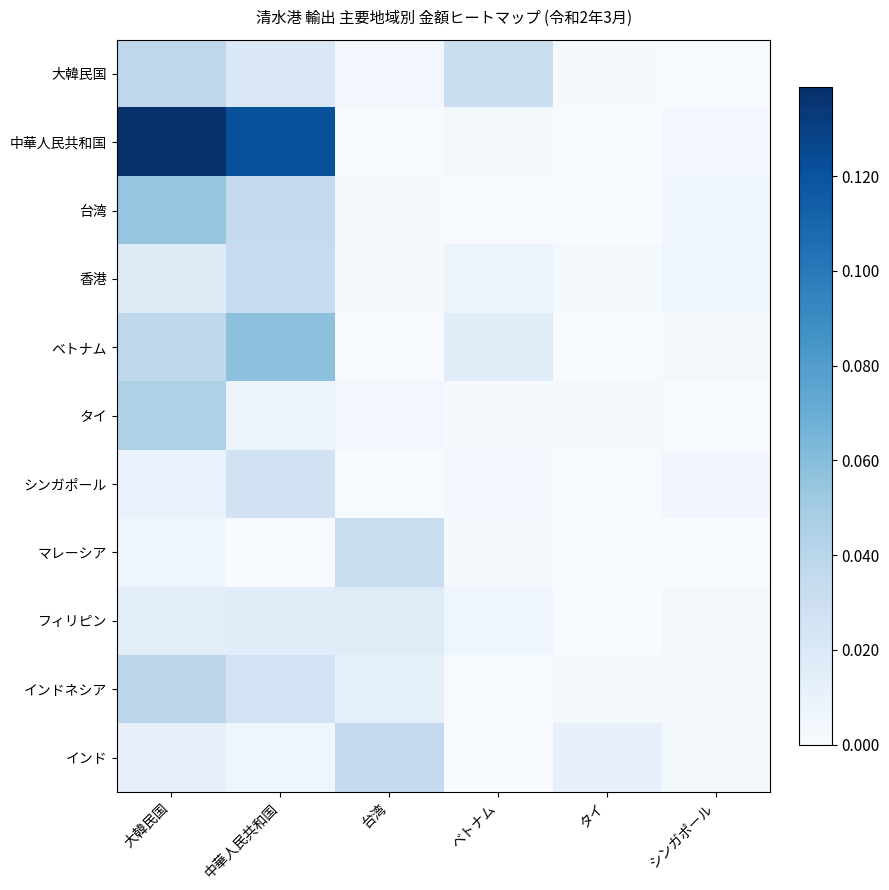

Which series has the largest total across all categories?

中華人民共和国